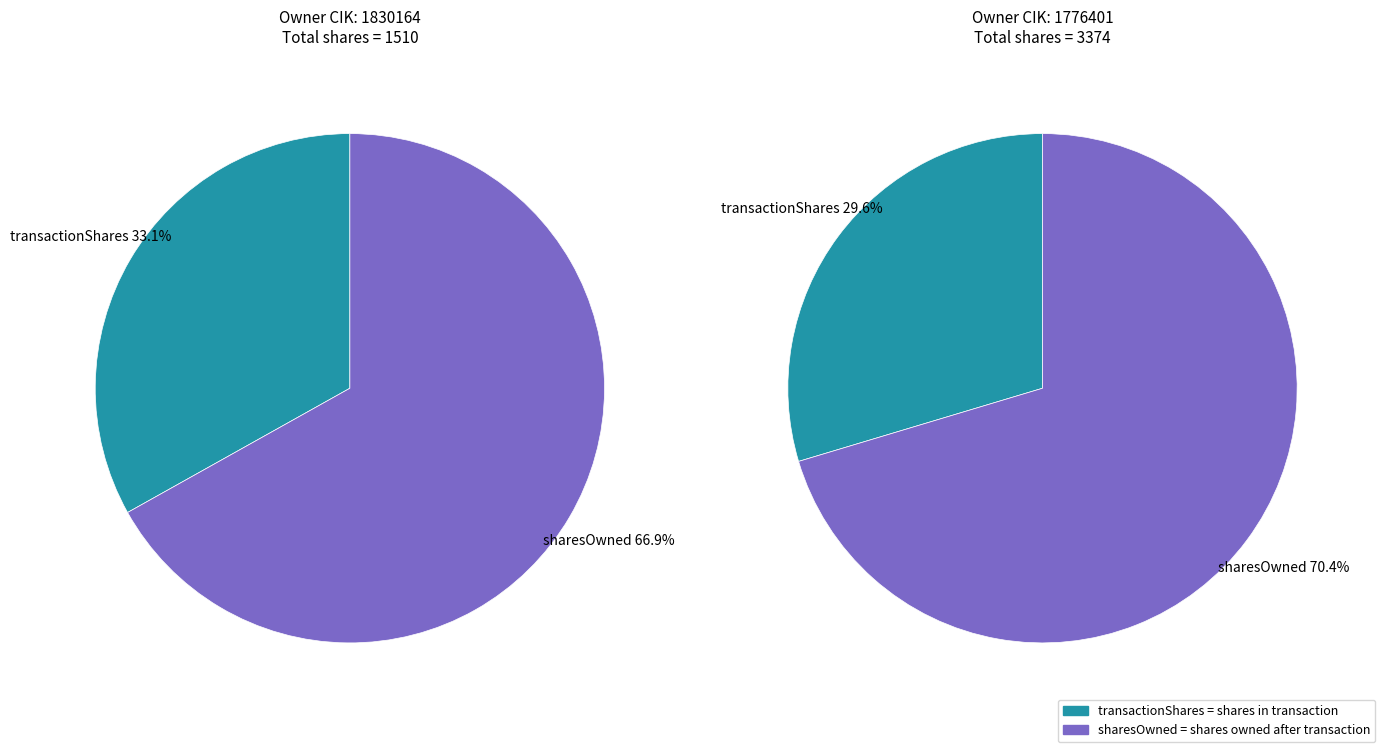

How many slices are in this pie chart?

2